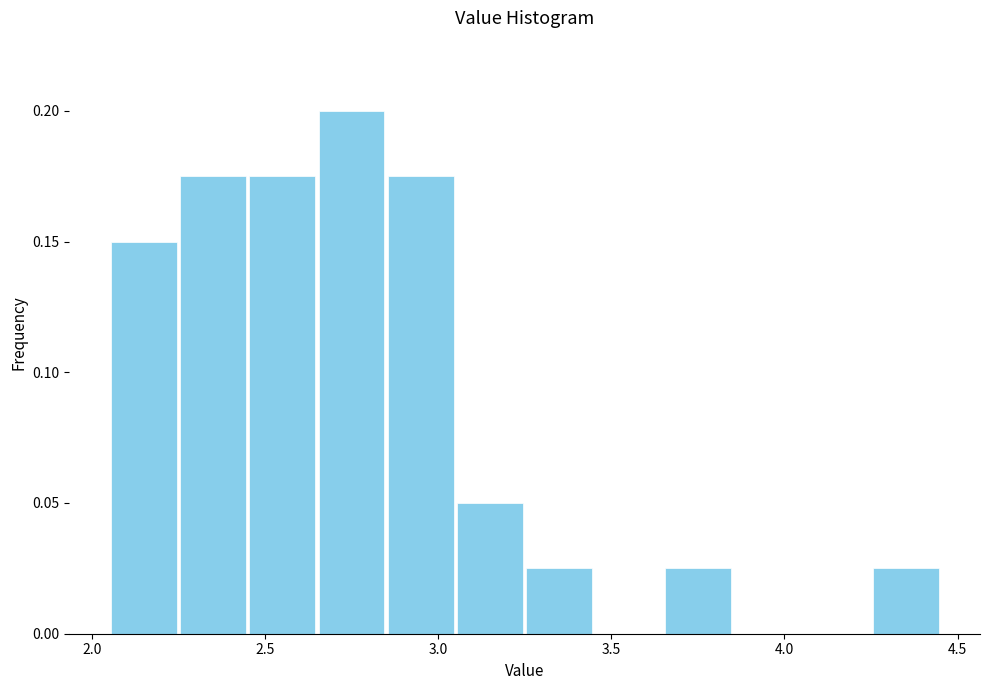

What is the height of the bar covering 3.25 to 3.45 on the x-axis? The values are not printed on the chart, so give them approximately, as read against the axis.

0.025